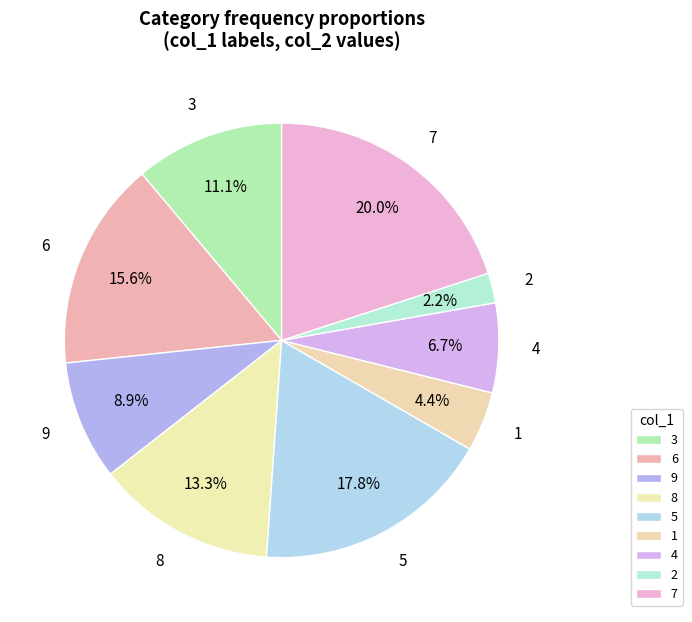

To the nearest percent, what is the average slice percentage?

11%